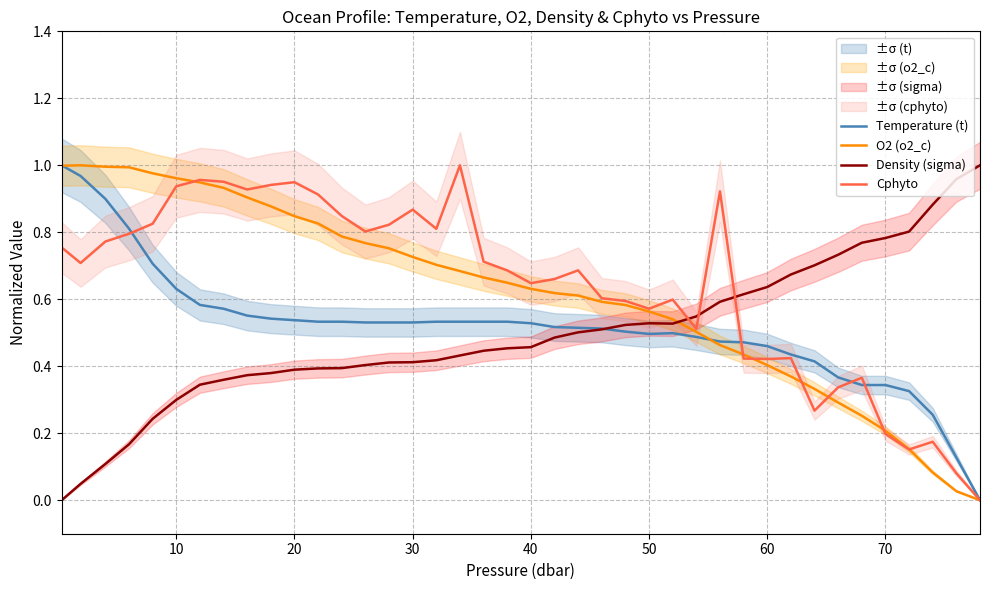

Reading left to right, list all the values displayed in this chart.

Temperature (t): 1.0	1.0	0.9	0.8	0.7	0.6	0.6	0.6	0.6	0.5	0.5	0.5	0.5	0.5	0.5	0.5	0.5	0.5	0.5	0.5	0.5	0.5	0.5	0.5	0.5	0.5	0.5	0.5	0.5	0.5	0.5	0.4	0.4	0.4	0.3	0.3	0.3	0.3	0.1	0.0
O2 (o2_c): 1.0	1.0	1.0	1.0	1.0	1.0	0.9	0.9	0.9	0.9	0.8	0.8	0.8	0.8	0.8	0.7	0.7	0.7	0.7	0.6	0.6	0.6	0.6	0.6	0.6	0.6	0.5	0.5	0.5	0.4	0.4	0.4	0.3	0.3	0.3	0.2	0.2	0.1	0.0	0.0
Density (sigma): 0.0	0.0	0.1	0.2	0.2	0.3	0.3	0.4	0.4	0.4	0.4	0.4	0.4	0.4	0.4	0.4	0.4	0.4	0.4	0.5	0.5	0.5	0.5	0.5	0.5	0.5	0.5	0.5	0.6	0.6	0.6	0.7	0.7	0.7	0.8	0.8	0.8	0.9	1.0	1.0
Cphyto: 0.8	0.7	0.8	0.8	0.8	0.9	1.0	1.0	0.9	0.9	0.9	0.9	0.8	0.8	0.8	0.9	0.8	1.0	0.7	0.7	0.6	0.7	0.7	0.6	0.6	0.6	0.6	0.5	0.9	0.4	0.4	0.4	0.3	0.3	0.4	0.2	0.2	0.2	0.1	0.0